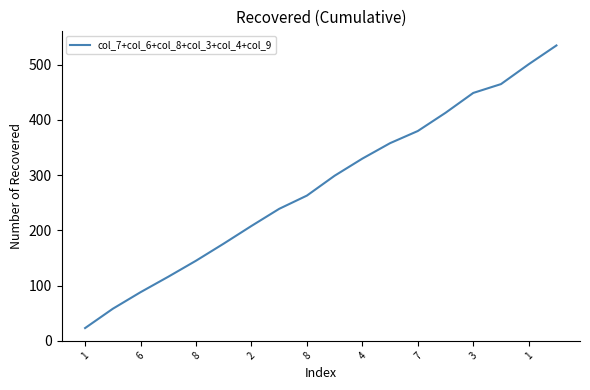

What is the smallest value displayed?

23